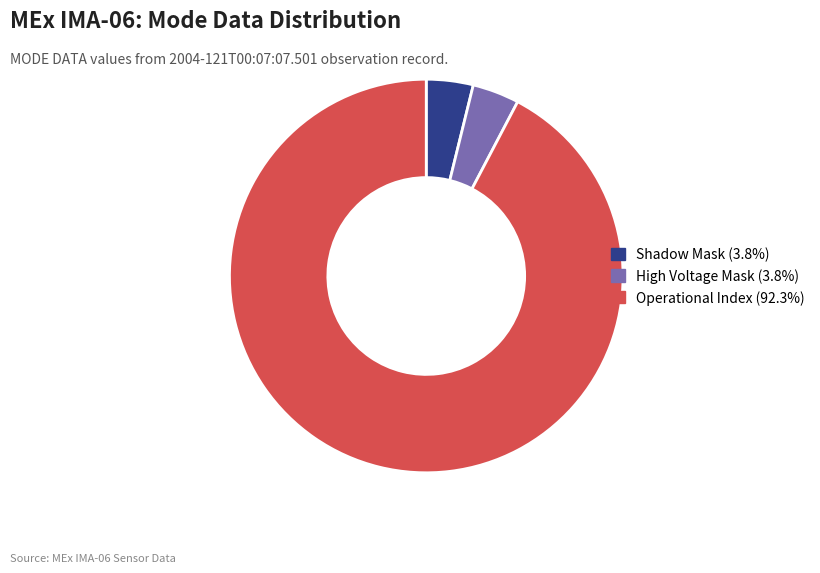

Approximately how many times larger is the value at Operational Index (92.3%) compared to Shadow Mask (3.8%)?

24.0